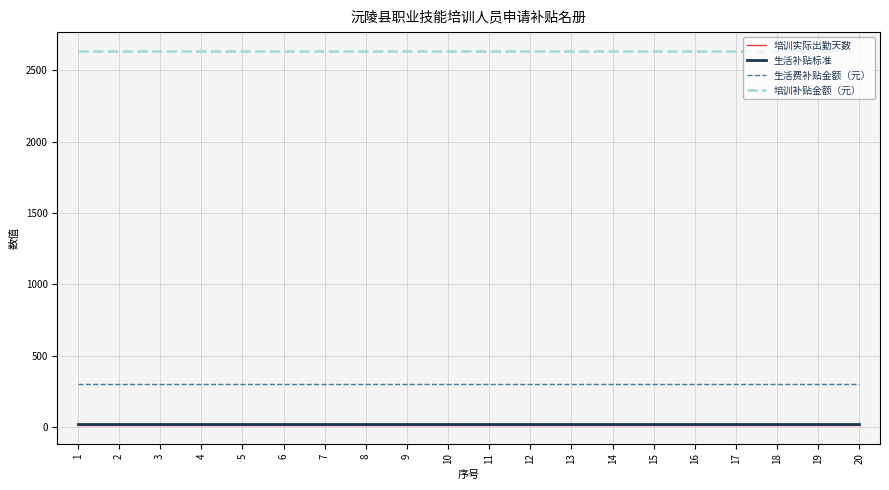

What is the average value of the 培训补贴金额（元） series?

2635